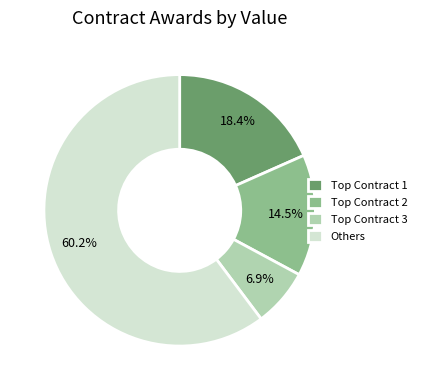

Rank the categories by value from lowest to highest.

Top Contract 3, Top Contract 2, Top Contract 1, Others